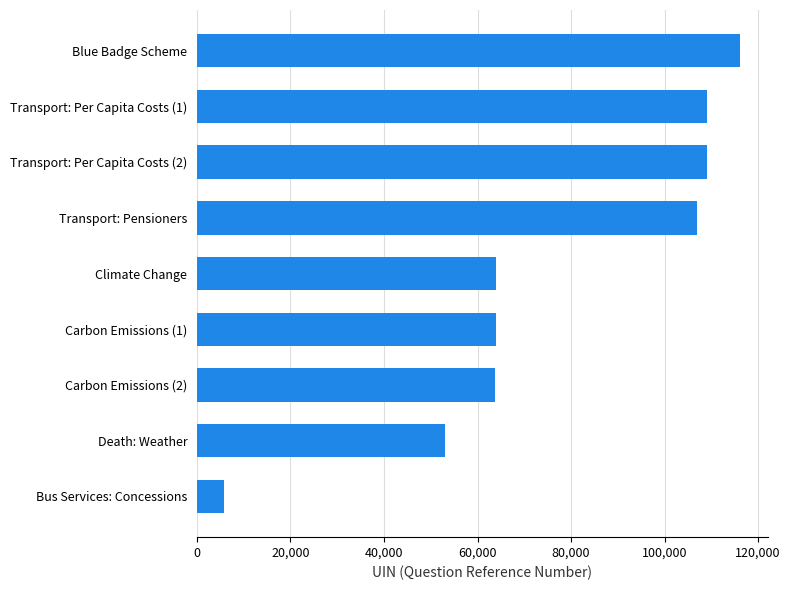

What is the change in value from Death: Weather to Climate Change?

+10922